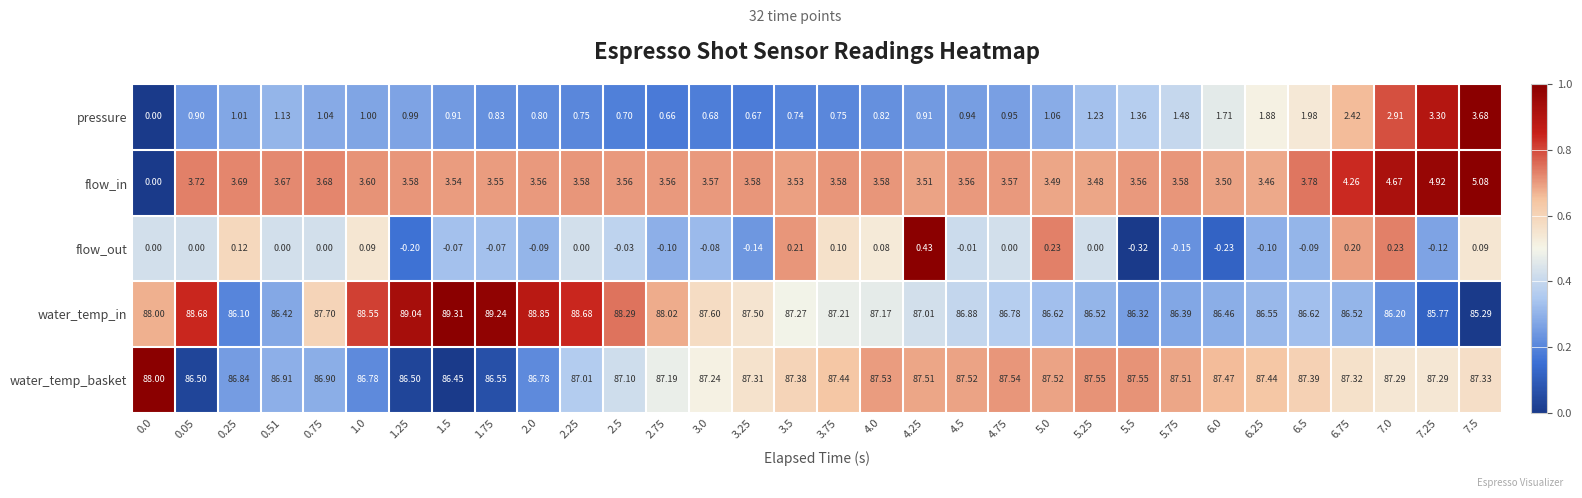

Which series has the widest spread of values?

flow_in